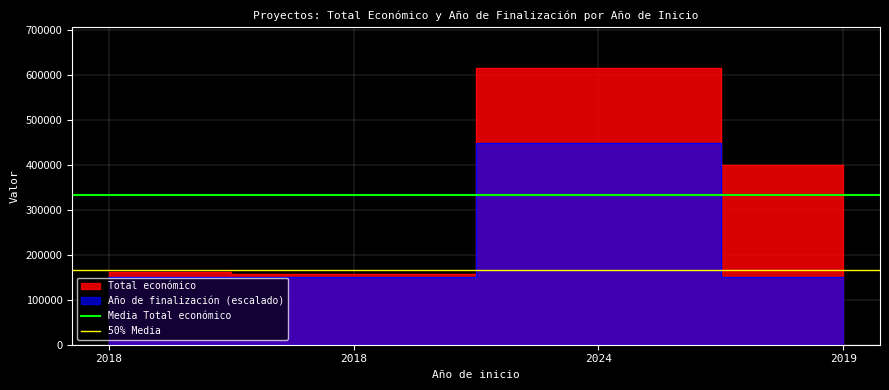

Is the value of 50% Media at 2018 greater than the value of Media Total económico at 2018?

No